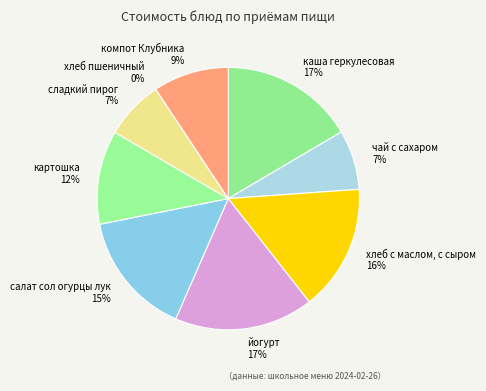

Count the number of slices in the pie.

9